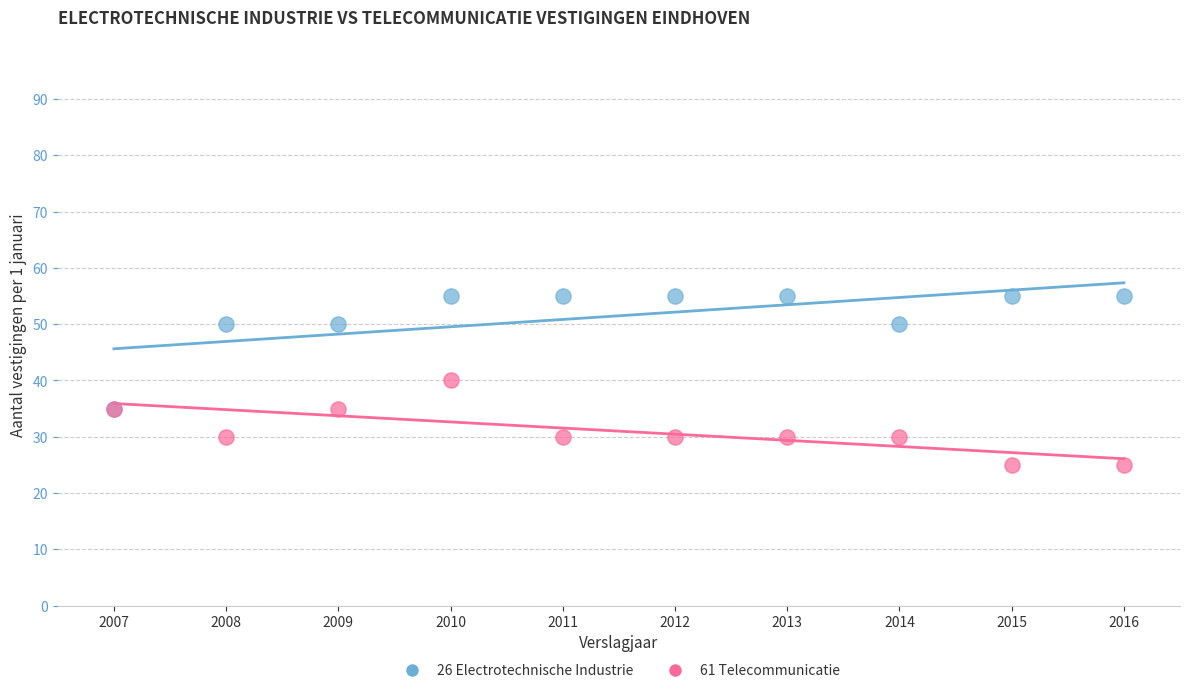

Which series has the widest spread of Y values?

26 Electrotechnische Industrie